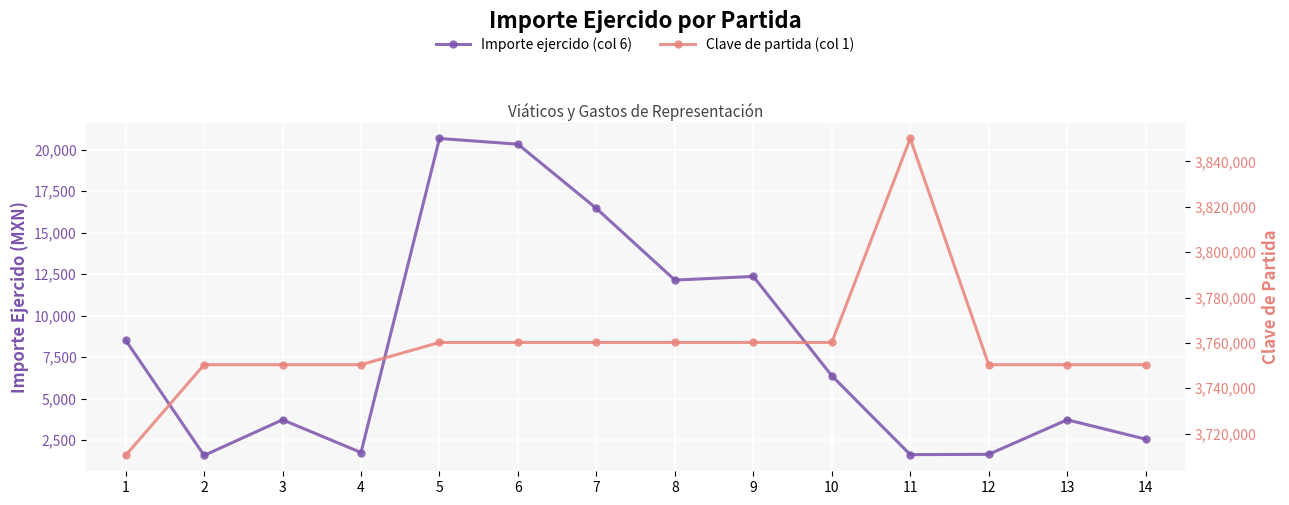

Where is the first local maximum for Clave de partida (col 1)?

11